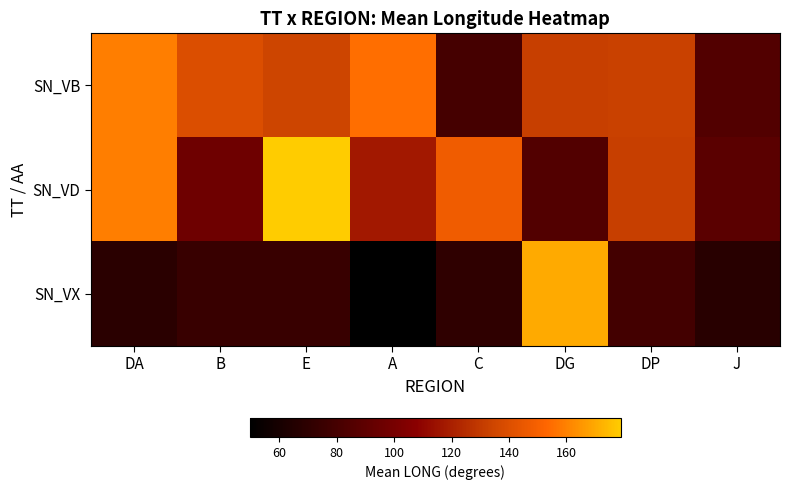

At which category is the sum across all series the highest?

E